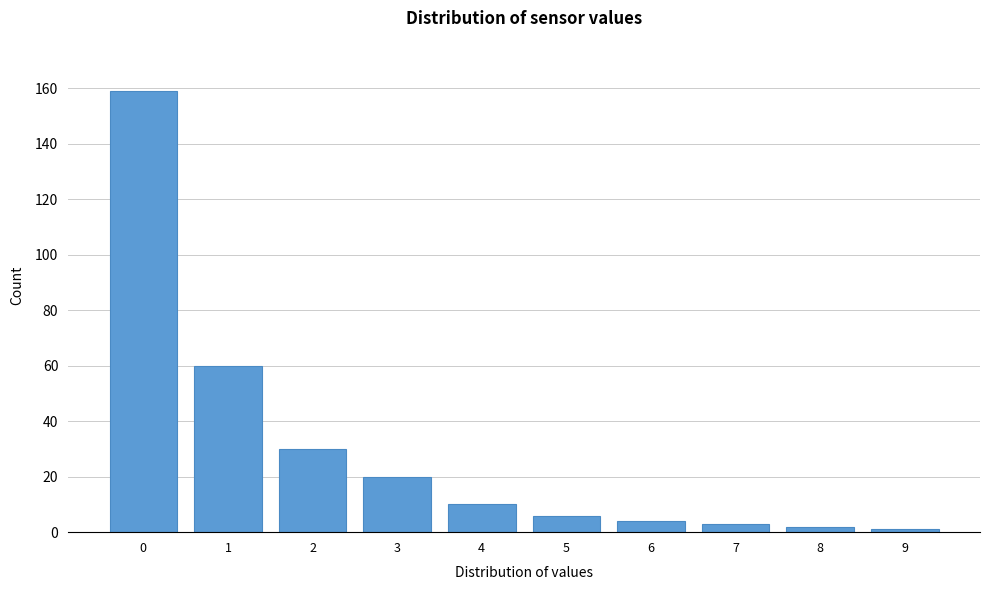

Reading left to right, extract all data points from this chart.

0=159	1=60	2=30	3=20	4=10	5=6	6=4	7=3	8=2	9=1